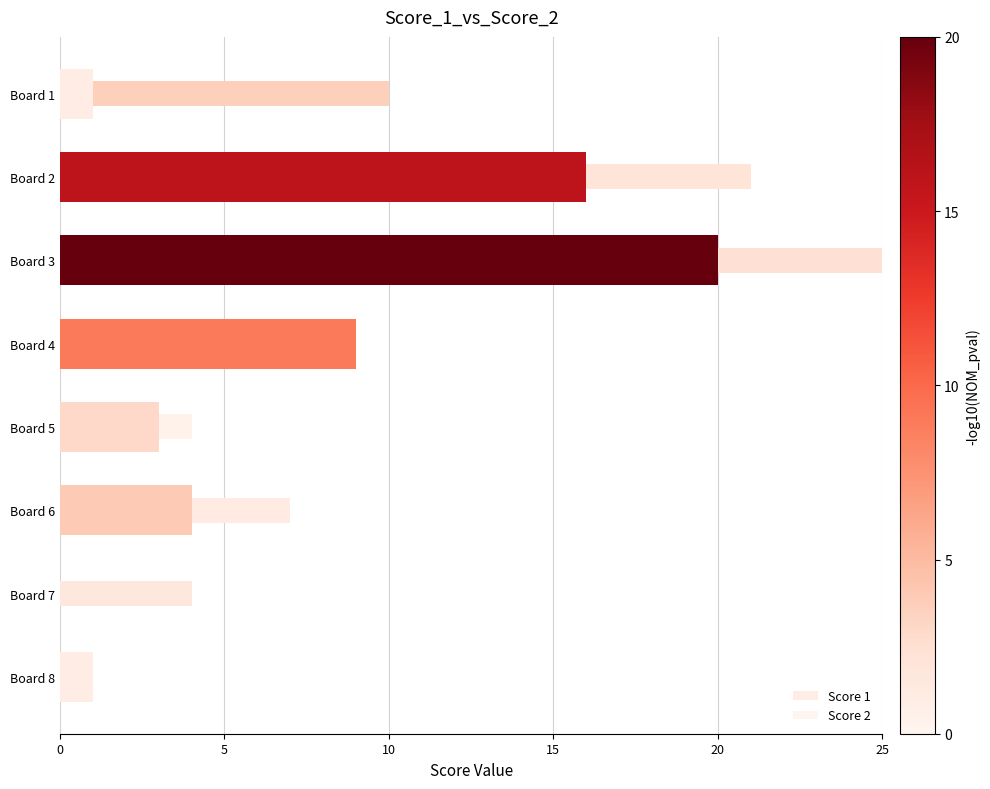

How many data points does each series have?

8